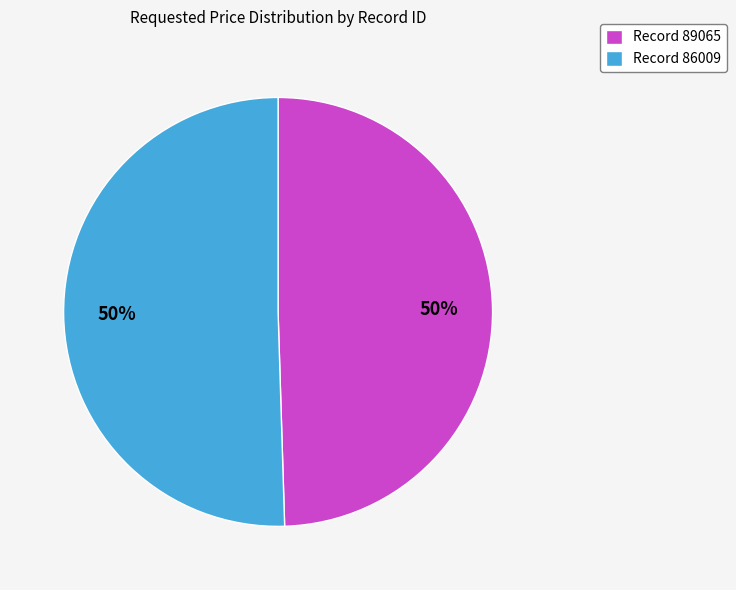

To the nearest percent, what is the average slice percentage?

50%